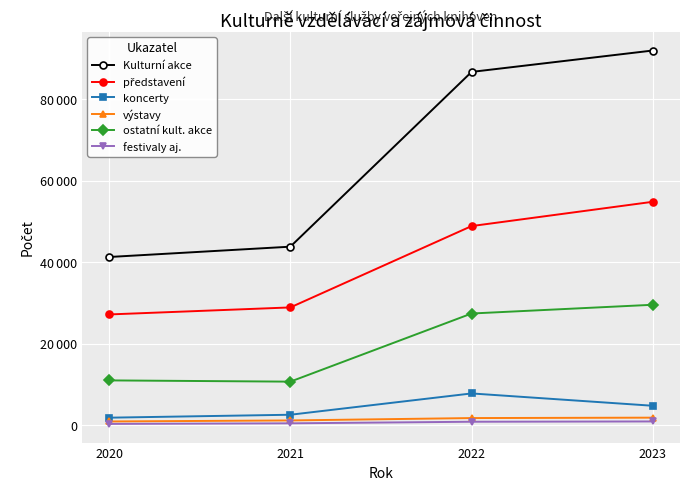

What is the highest value of the festivaly aj. series?

927